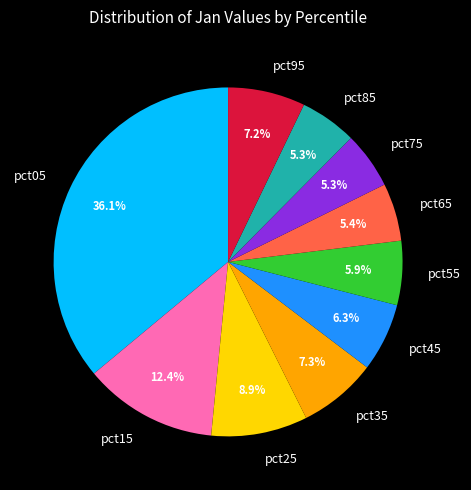

To the nearest percent, what is the combined percentage of pct55 and pct35?

13%